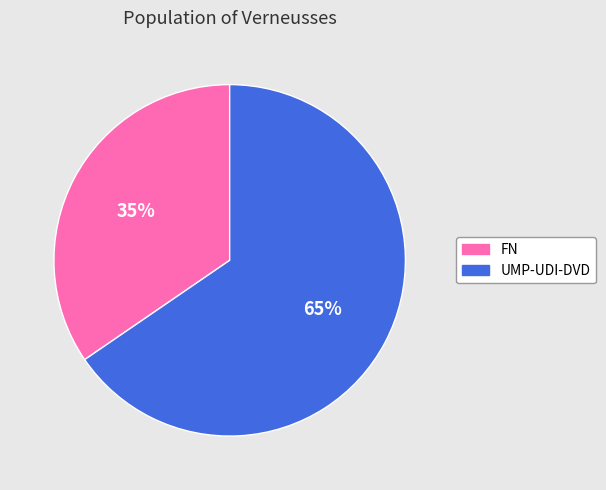

Is it true that FN is 35% of the pie?

True